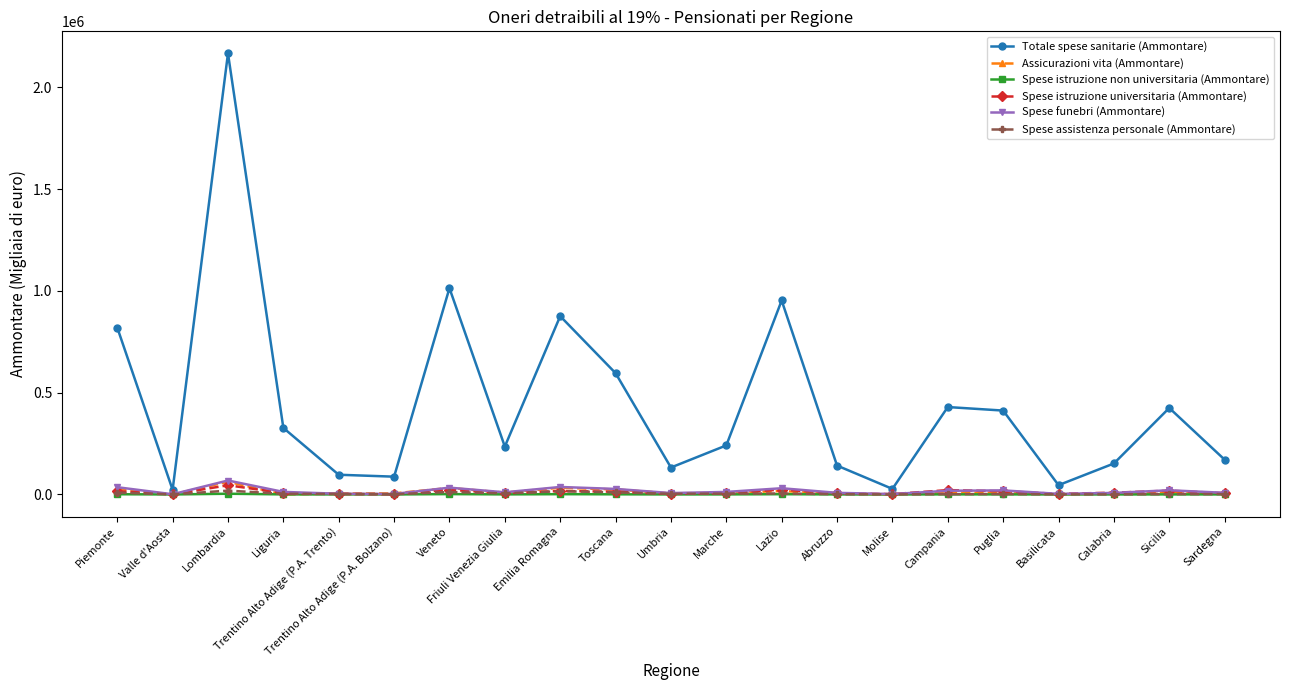

Which series has the largest total across all categories?

Totale spese sanitarie (Ammontare)